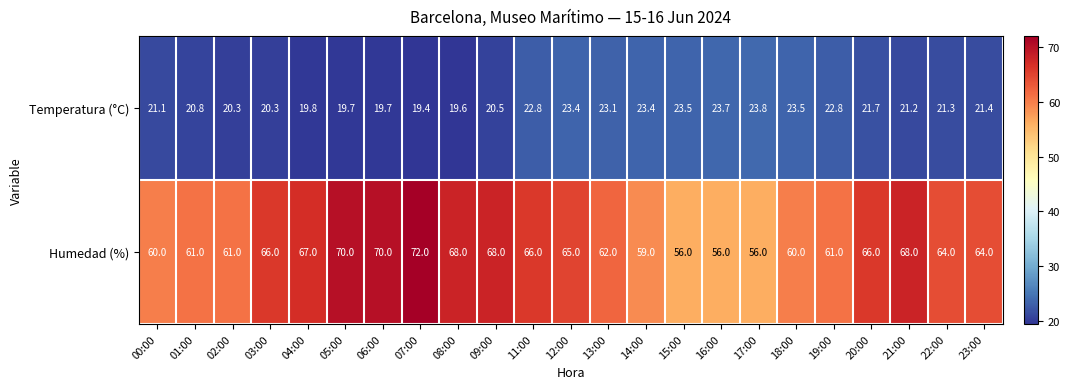

Count the number of categories in the chart.

23